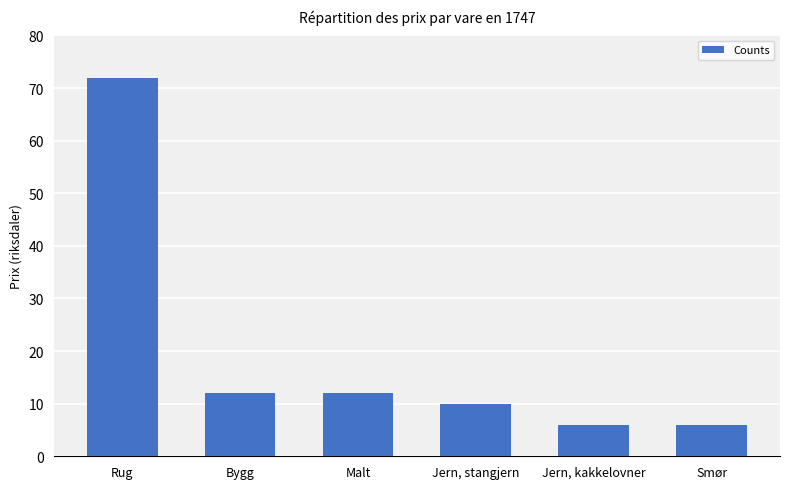

Is it true that the value at Jern, stangjern is 16?

False